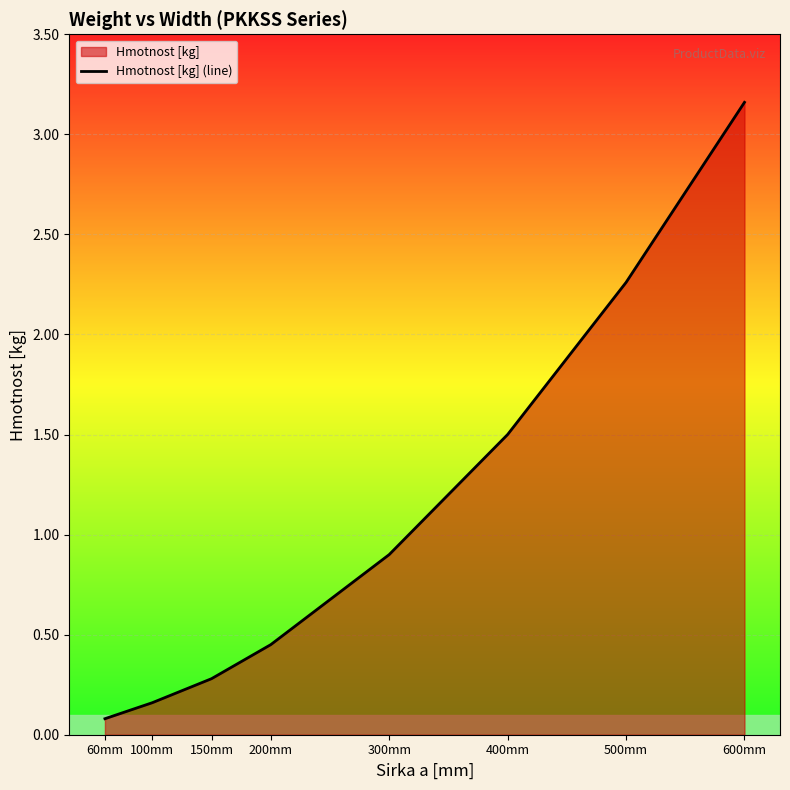

Is it true that the value at 60mm is 0.1?

True